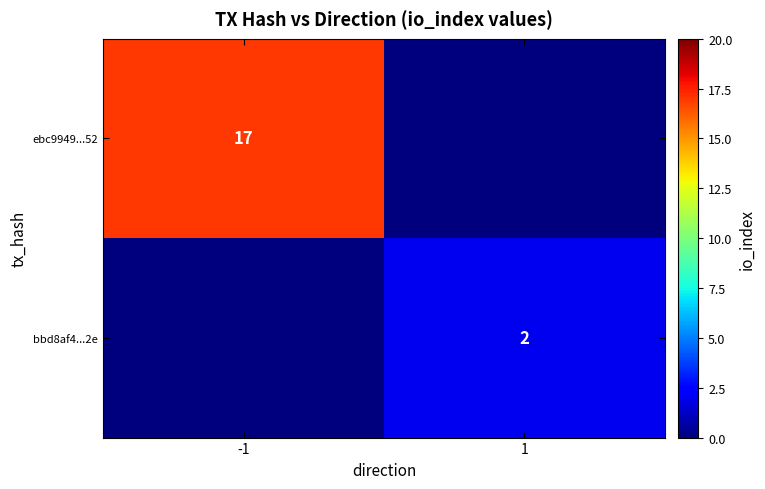

Is the value of ebc9949...52 at -1 greater than the value of bbd8af4...2e at 1?

Yes